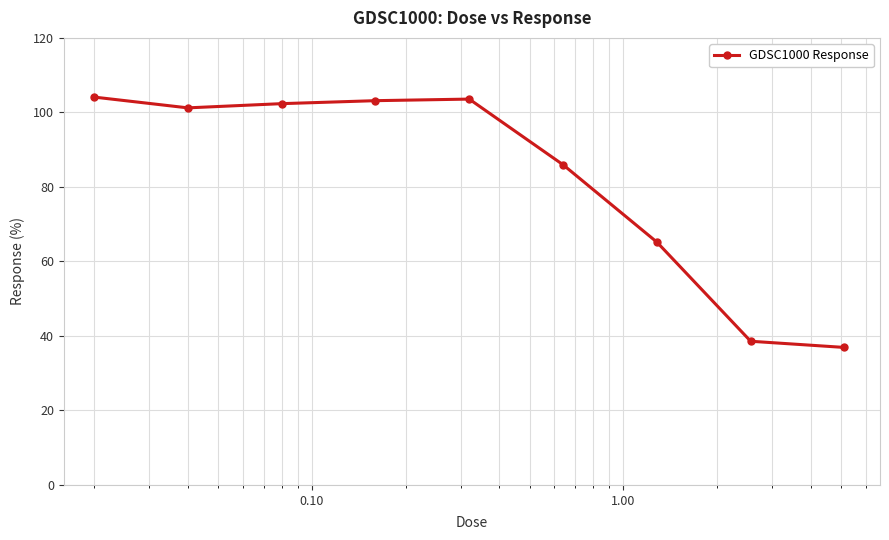

How many distinct data groups are displayed?

1